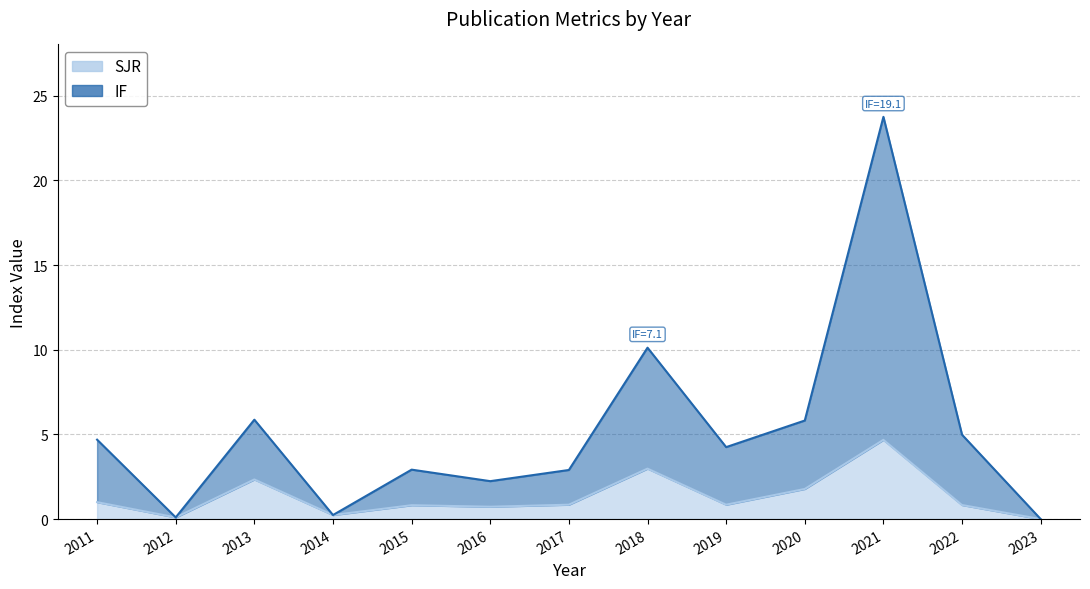

Is the value of SJR at 2011 greater than the value of IF at 2020?

No